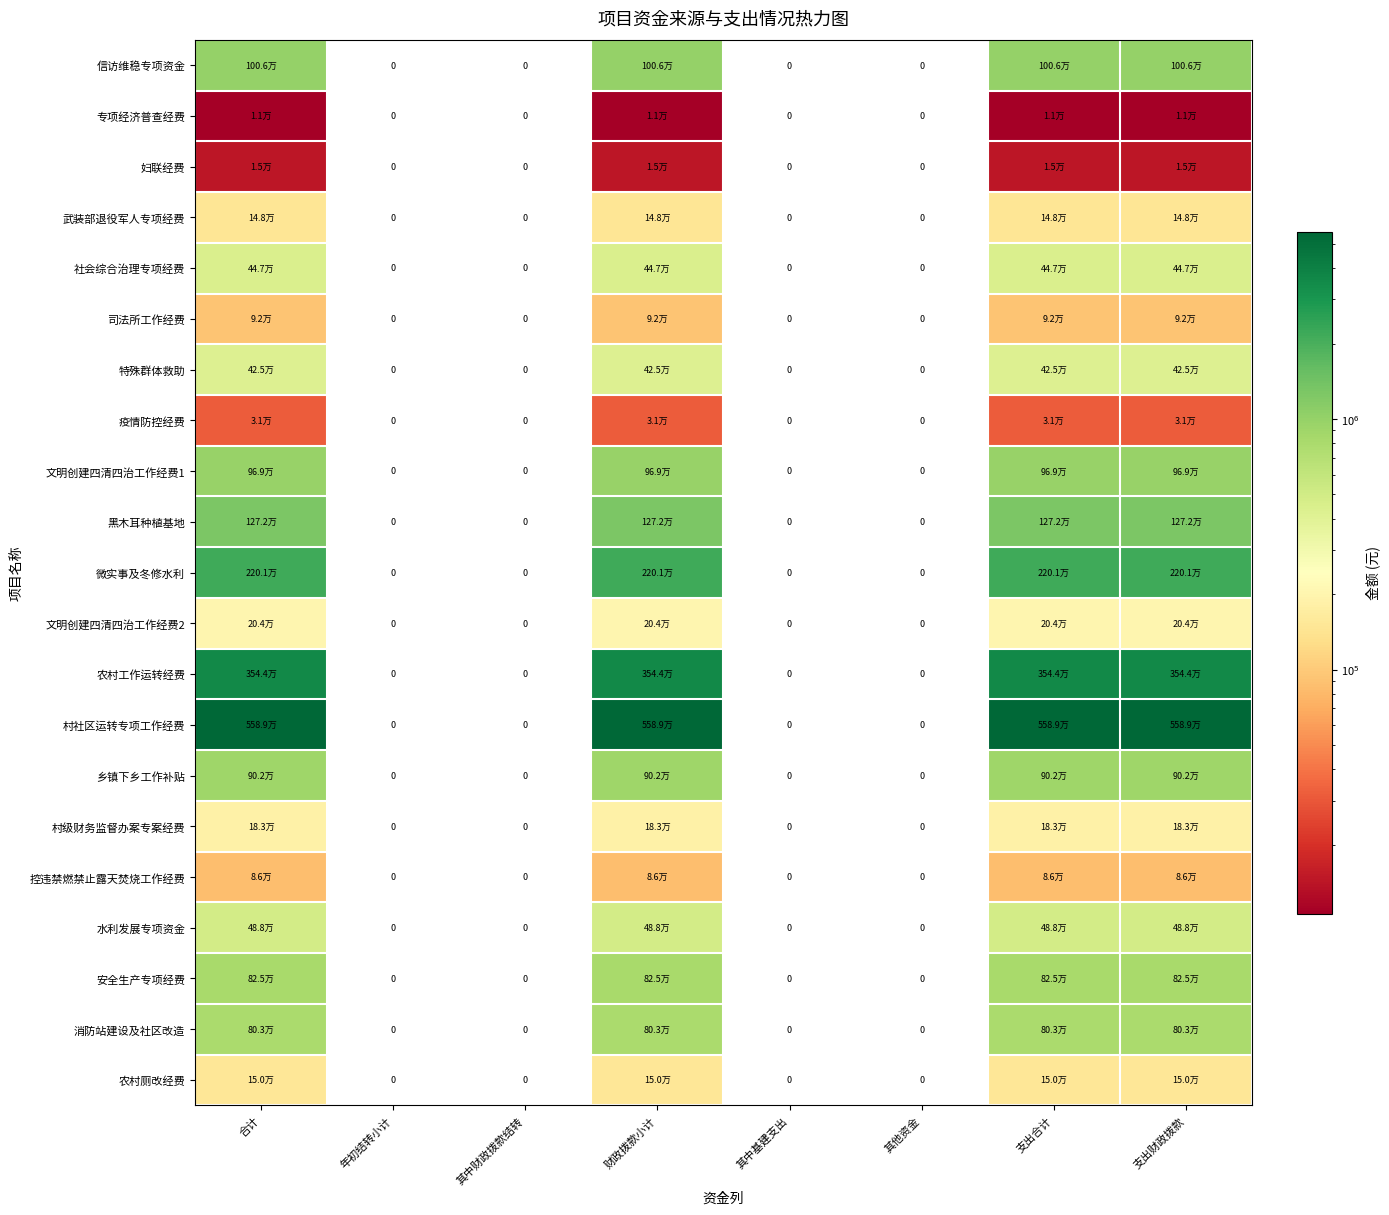

How many values in 妇联经费 are above zero?

4